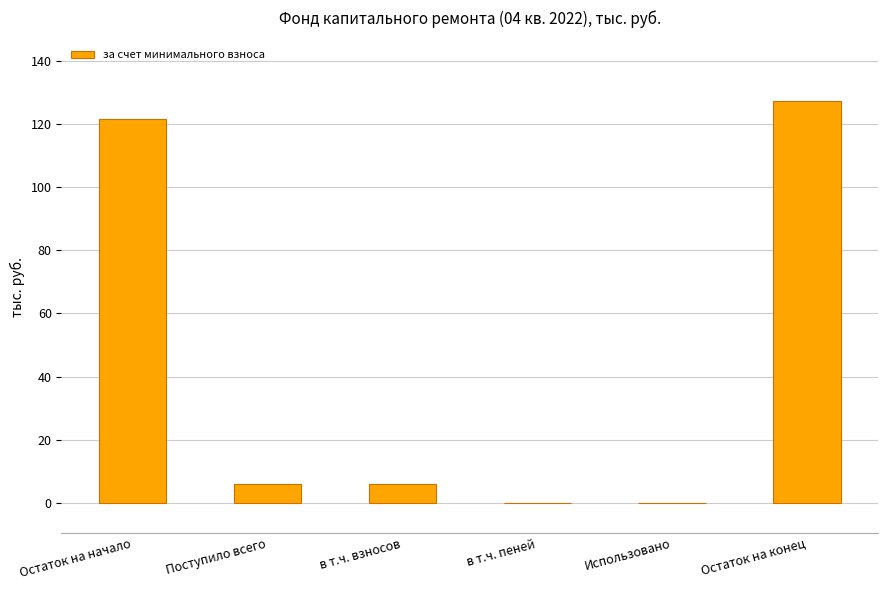

The chart shows a value of 172.3 at Остаток на начало. True or false?

False